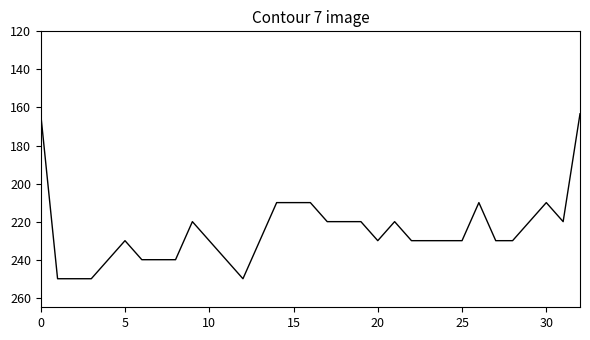

What is the maximum value shown in the chart?

250.0